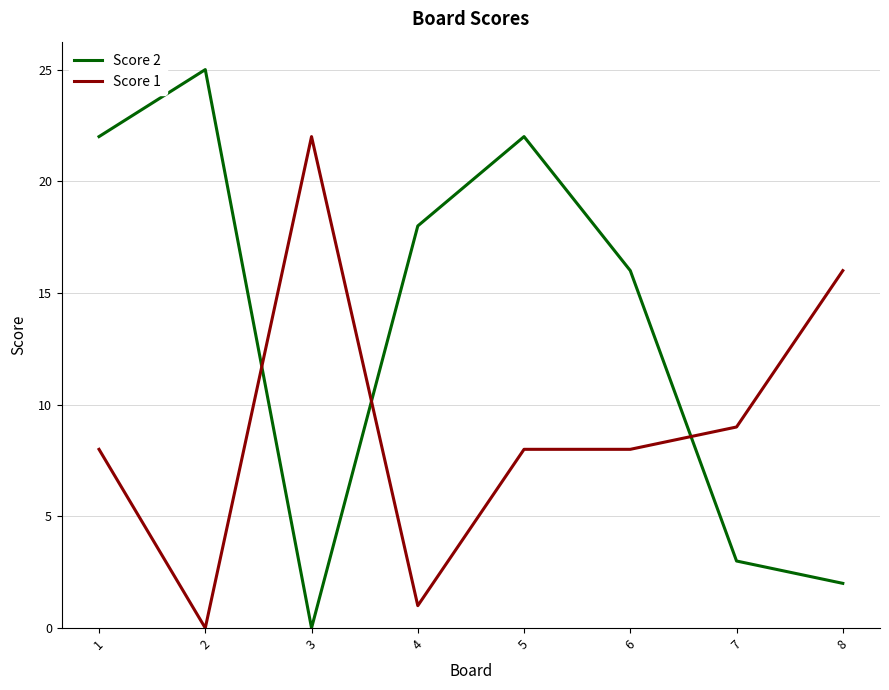

Which series has the largest range (max minus min)?

Score 2